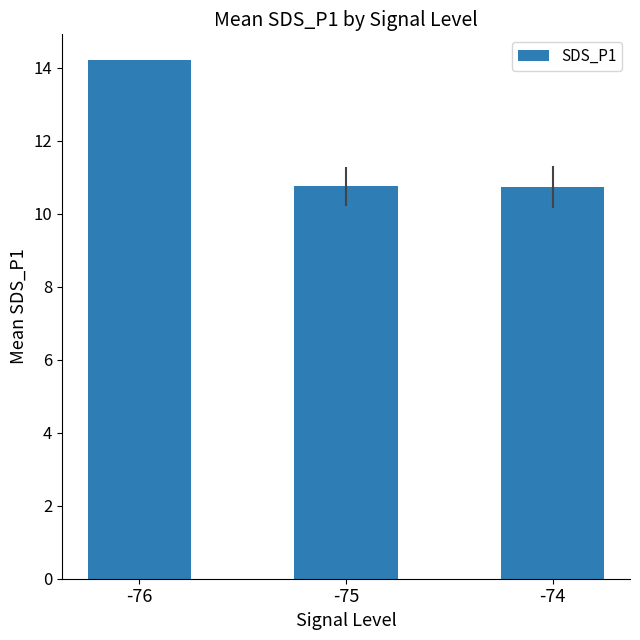

The value at -75 is 6.8. True or false?

False